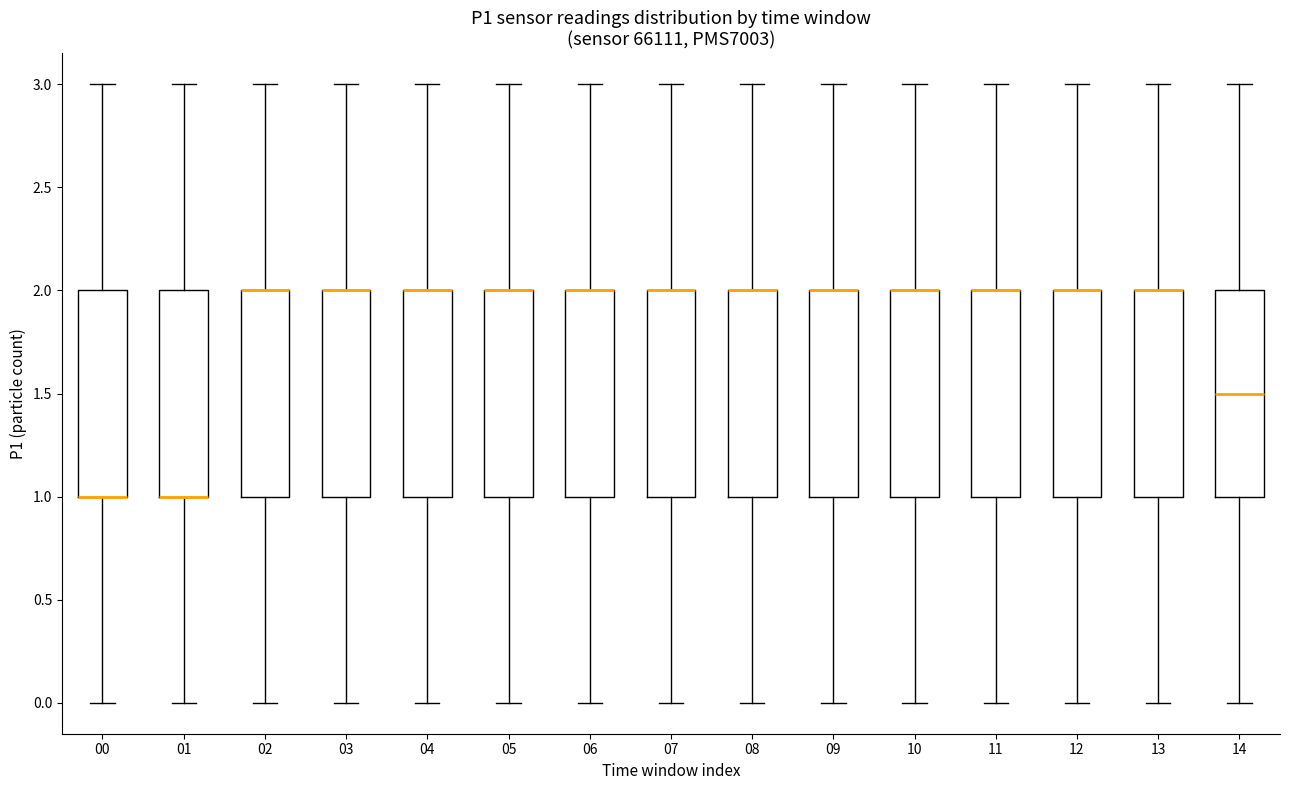

Reading left to right, transcribe this box plot: for each box, give where its median line is, the range the box spans, and where its two whiskers end, as read against the y-axis. The values are not printed on the chart, so give them approximately, as read against the axis.

00: median 1.0 (drawn on the box's lower edge), box 1.0 to 2.0, whiskers 0.0 to 3.0
01: median 1.0 (drawn on the box's lower edge), box 1.0 to 2.0, whiskers 0.0 to 3.0
02: median 2.0 (drawn on the box's upper edge), box 1.0 to 2.0, whiskers 0.0 to 3.0
03: median 2.0 (drawn on the box's upper edge), box 1.0 to 2.0, whiskers 0.0 to 3.0
04: median 2.0 (drawn on the box's upper edge), box 1.0 to 2.0, whiskers 0.0 to 3.0
05: median 2.0 (drawn on the box's upper edge), box 1.0 to 2.0, whiskers 0.0 to 3.0
06: median 2.0 (drawn on the box's upper edge), box 1.0 to 2.0, whiskers 0.0 to 3.0
07: median 2.0 (drawn on the box's upper edge), box 1.0 to 2.0, whiskers 0.0 to 3.0
08: median 2.0 (drawn on the box's upper edge), box 1.0 to 2.0, whiskers 0.0 to 3.0
09: median 2.0 (drawn on the box's upper edge), box 1.0 to 2.0, whiskers 0.0 to 3.0
10: median 2.0 (drawn on the box's upper edge), box 1.0 to 2.0, whiskers 0.0 to 3.0
11: median 2.0 (drawn on the box's upper edge), box 1.0 to 2.0, whiskers 0.0 to 3.0
12: median 2.0 (drawn on the box's upper edge), box 1.0 to 2.0, whiskers 0.0 to 3.0
13: median 2.0 (drawn on the box's upper edge), box 1.0 to 2.0, whiskers 0.0 to 3.0
14: median 1.5, box 1.0 to 2.0, whiskers 0.0 to 3.0